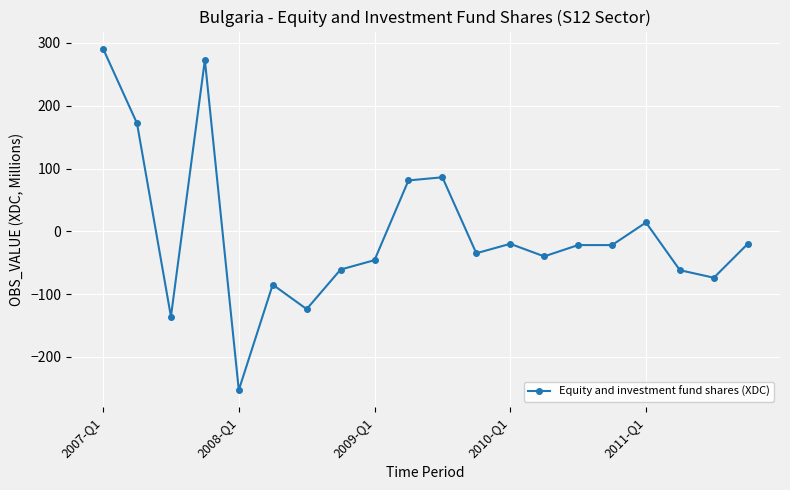

What is the value of the 6th point from the left?

-85